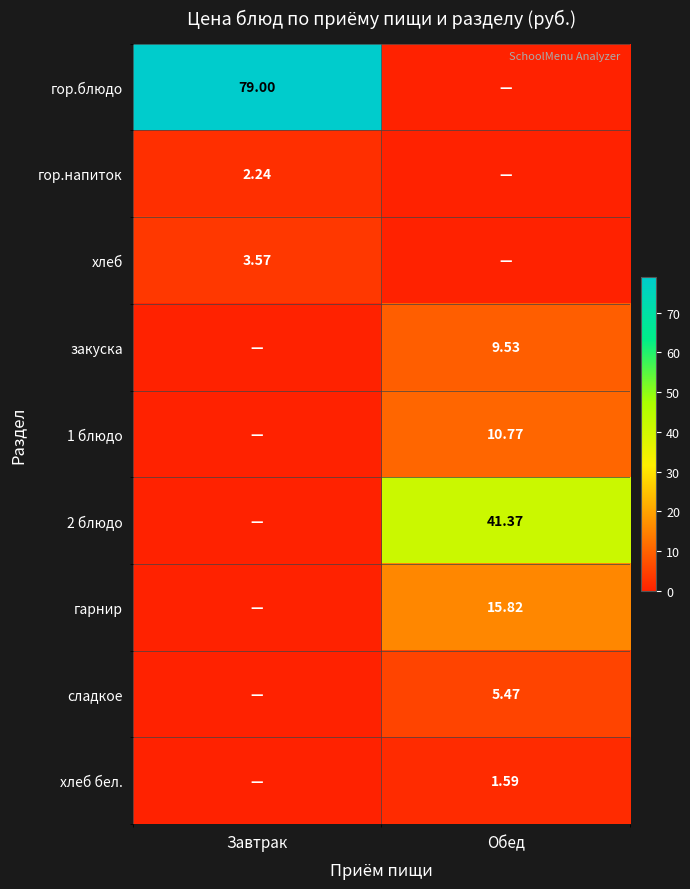

What is the difference between the maximum and minimum values in the 2 блюдо series?

41.4